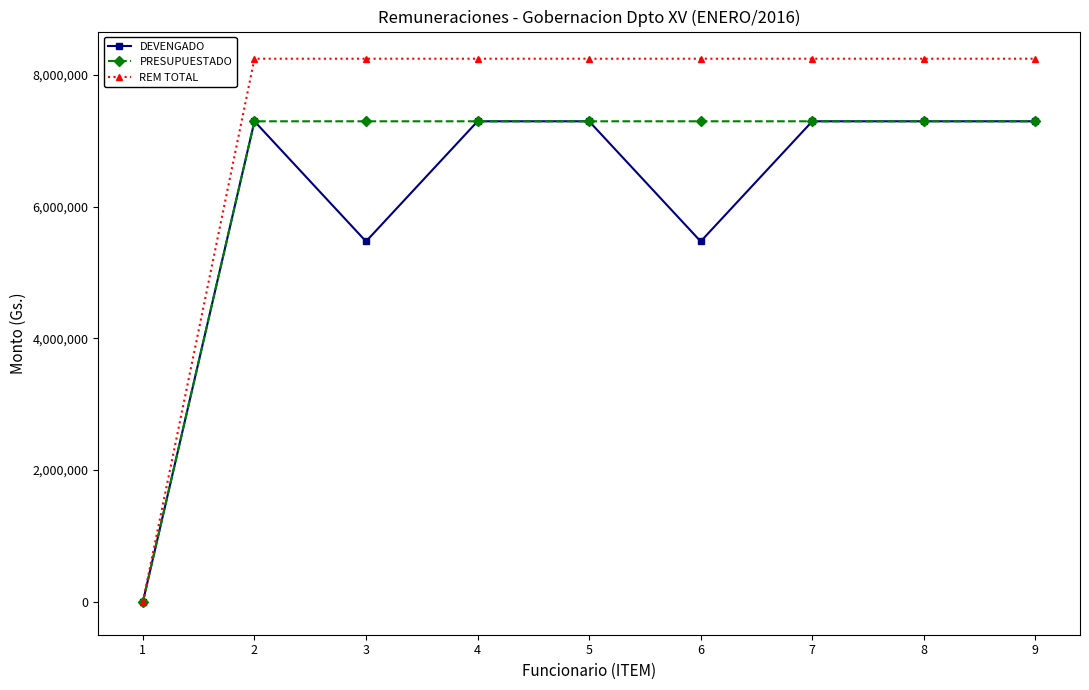

How many data points in DEVENGADO are less than 7296220?

3